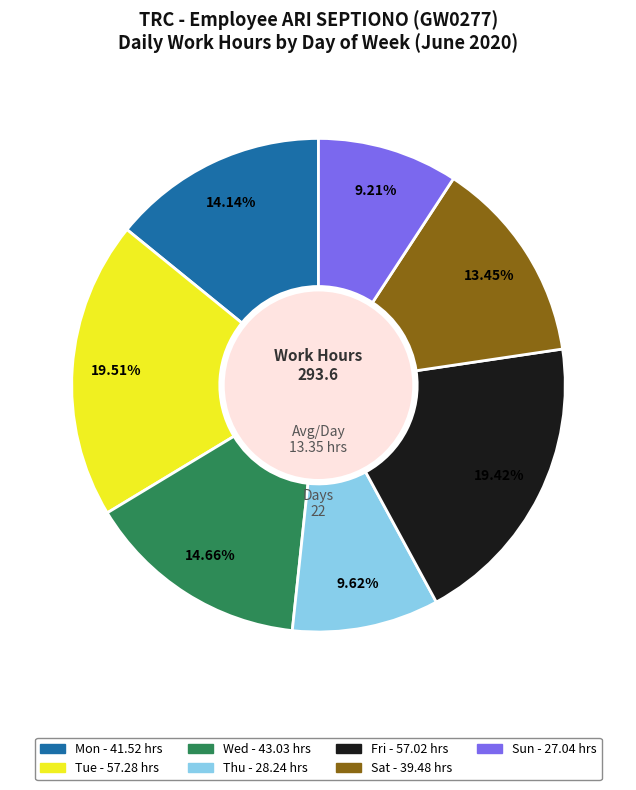

Is there any slice that represents more than half of the pie?

No